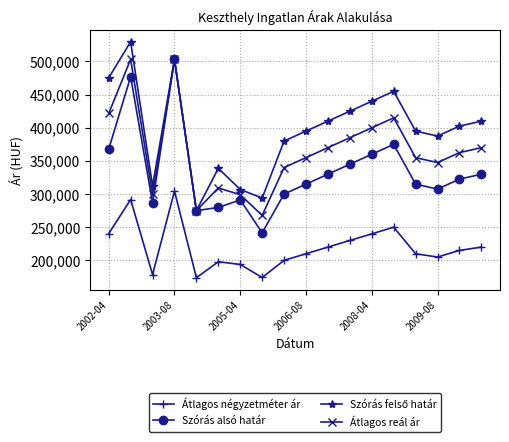

What is the sum of all Átlagos négyzetméter ár values?

3954847